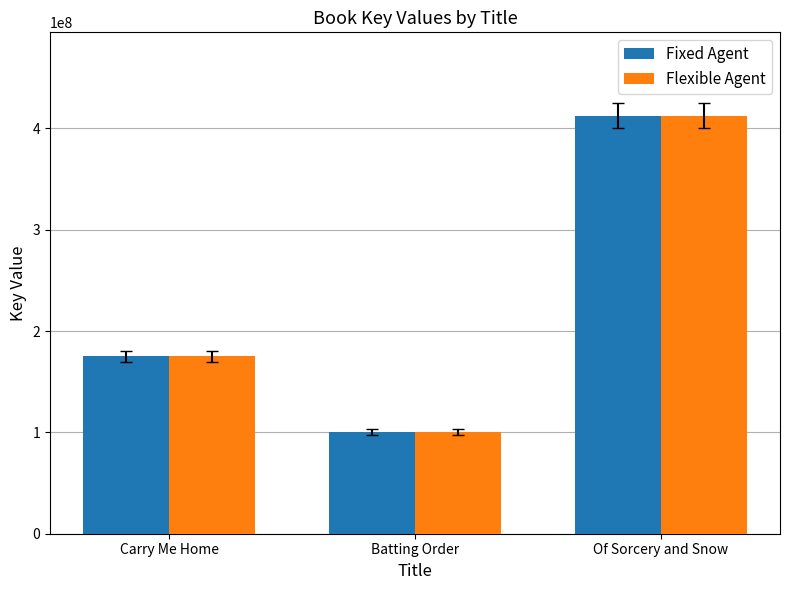

List the labels in order of Fixed Agent value, smallest first.

Batting Order, Carry Me Home, Of Sorcery and Snow